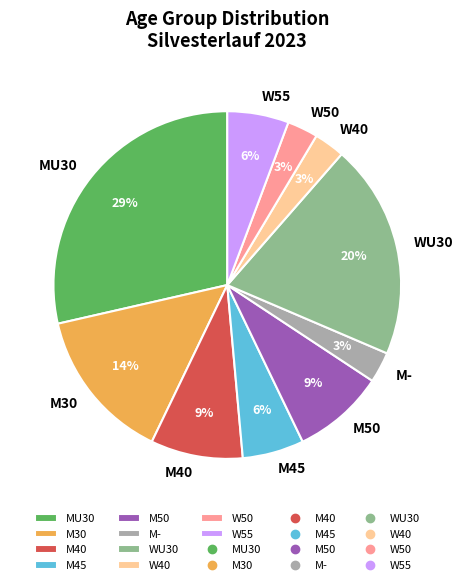

To the nearest percent, what portion does M30 represent?

14%